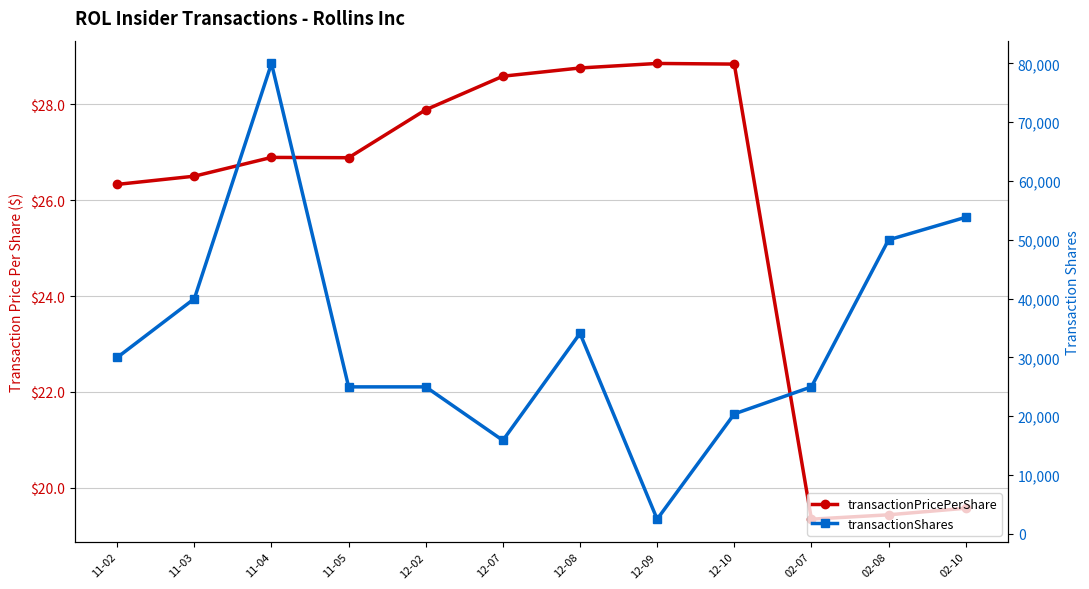

List the labels in order of transactionShares value, largest first.

11-04, 02-10, 02-08, 11-03, 12-08, 11-02, 11-05, 12-02, 02-07, 12-10, 12-07, 12-09